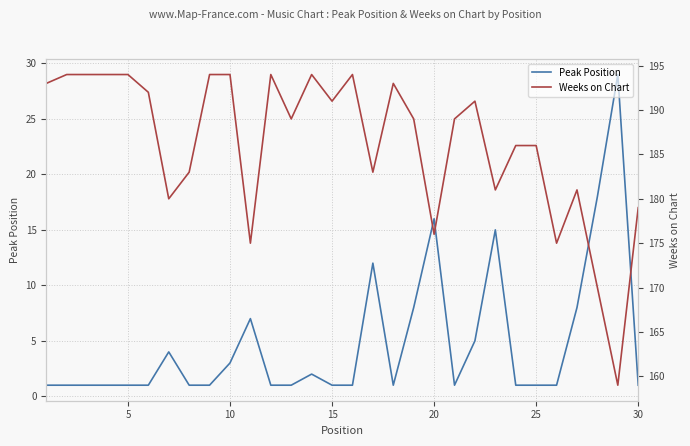

The value of Peak Position at 15 is 2. True or false?

False